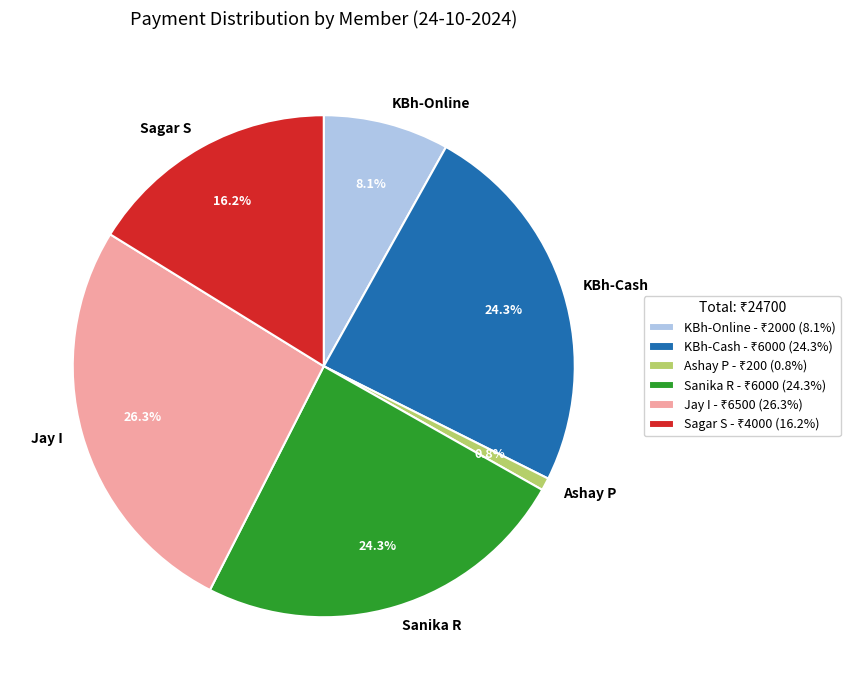

Is there a majority slice in this chart?

No